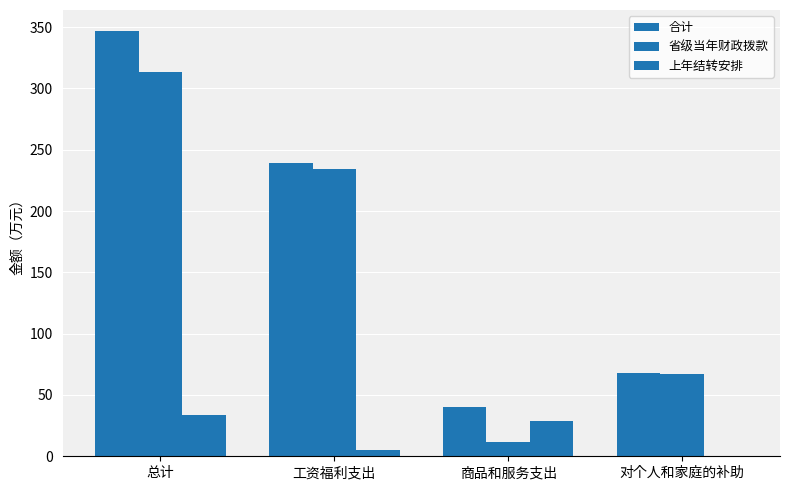

Where is 上年结转安排 nearest to the value 16?

工资福利支出